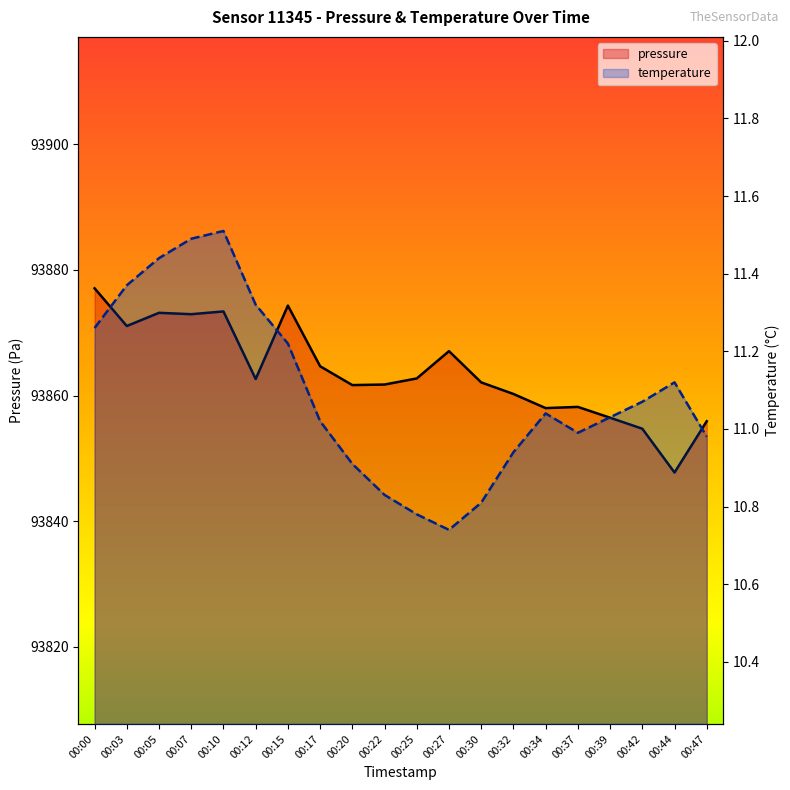

What is the difference between the temperature values at 00:15 and 00:32?

0.3